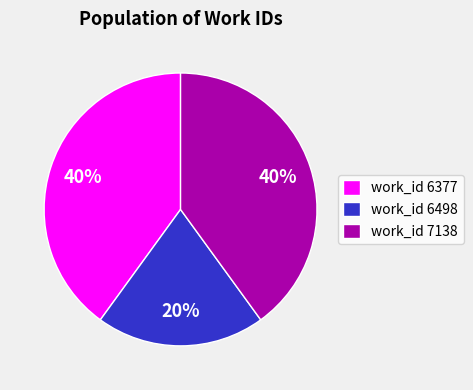

Do work_id 6498 and work_id 7138 together represent more than half of the pie?

Yes